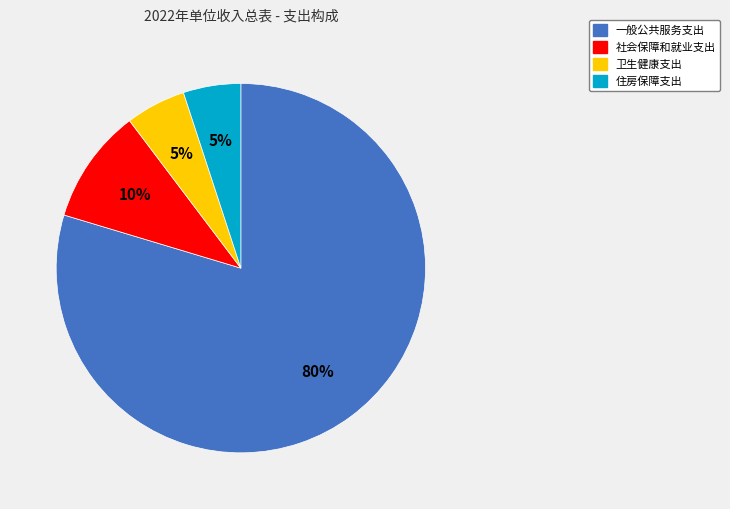

Does any single category account for the majority?

Yes